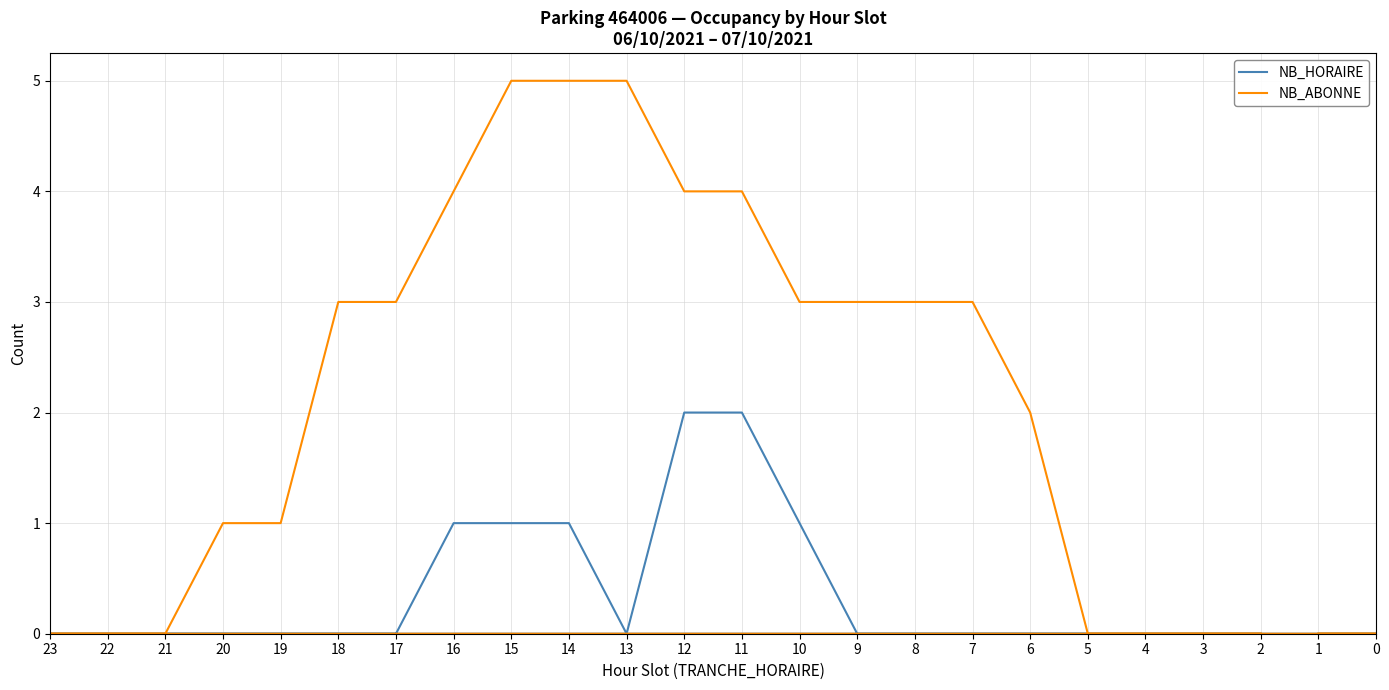

At which category is the sum across all series the highest?

11